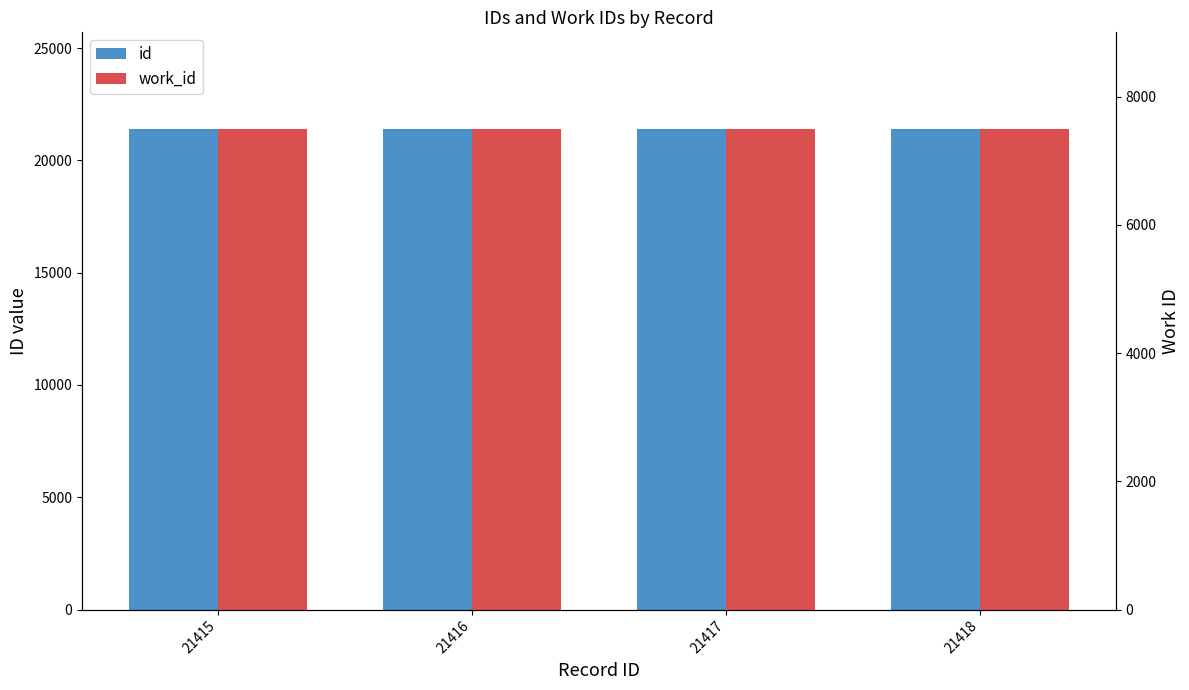

Between 21417 and 21418, which series saw the biggest shift?

id